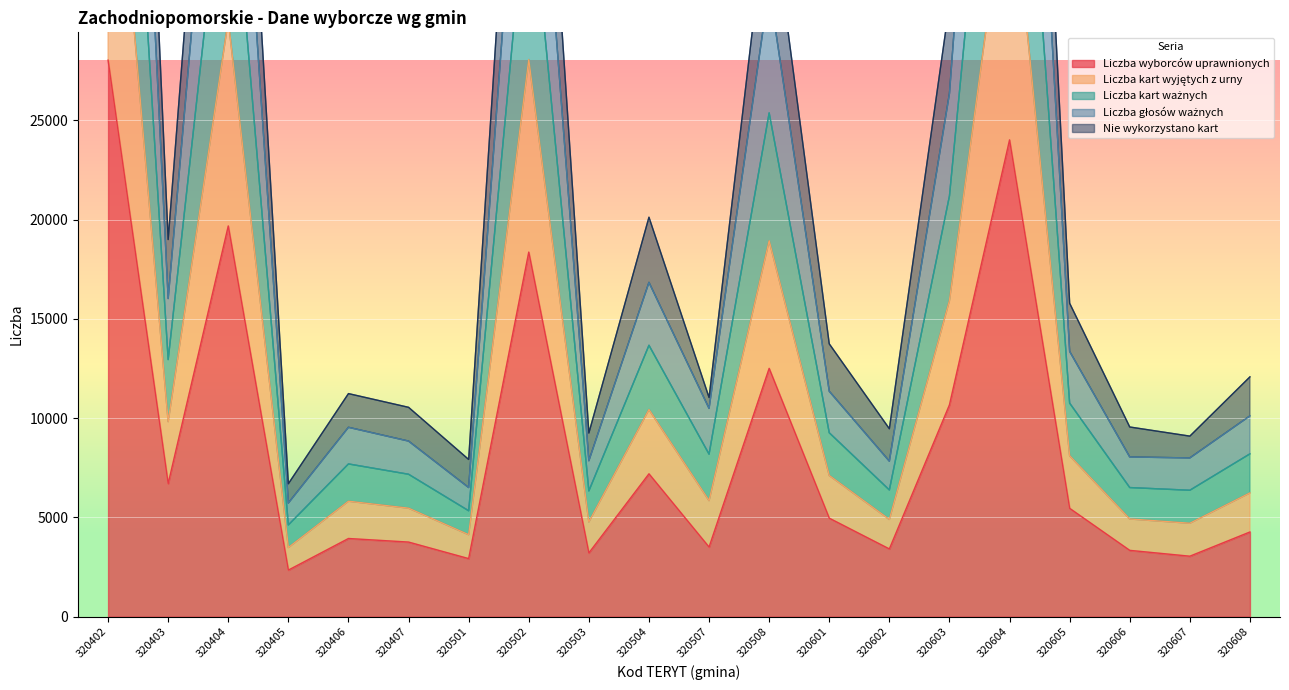

True or false: Liczba wyborców uprawnionych and Liczba głosów ważnych cross at least once.

False